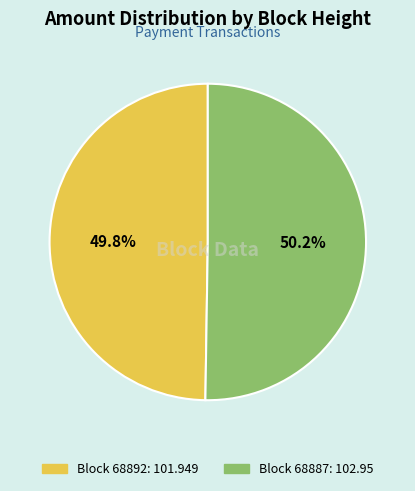

Is there any slice that represents more than half of the pie?

Yes